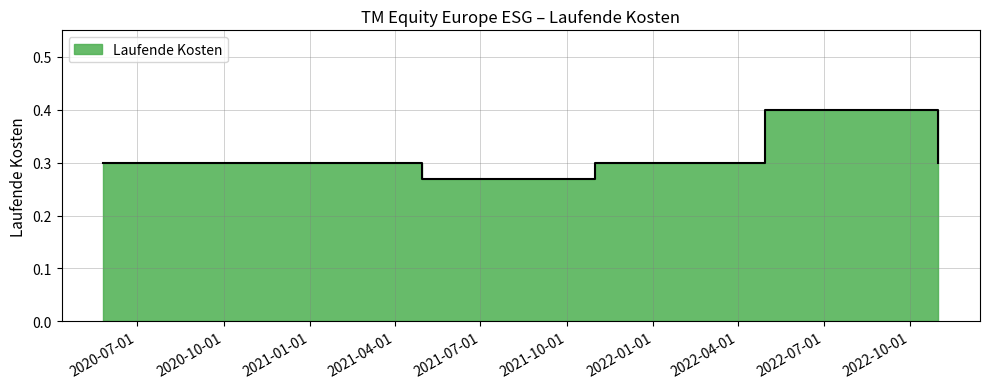

Reading left to right, transcribe all the data shown in this chart.

0.3	0.3	0.3	0.4	0.3